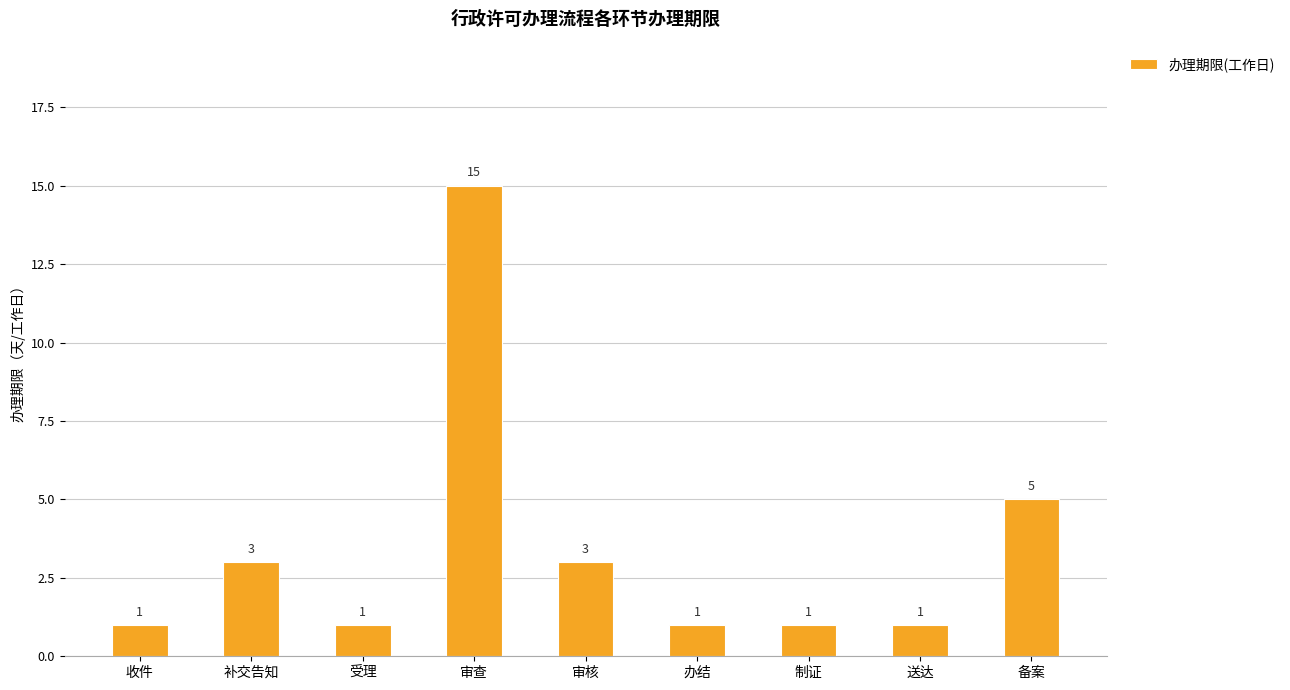

What is the sum of all values?

31